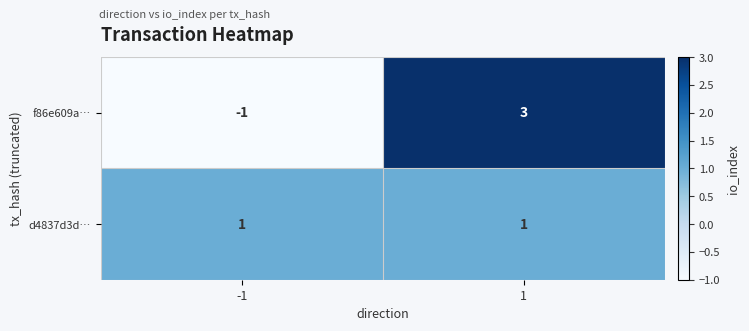

The value of d4837d3d… at -1 is 1. True or false?

True